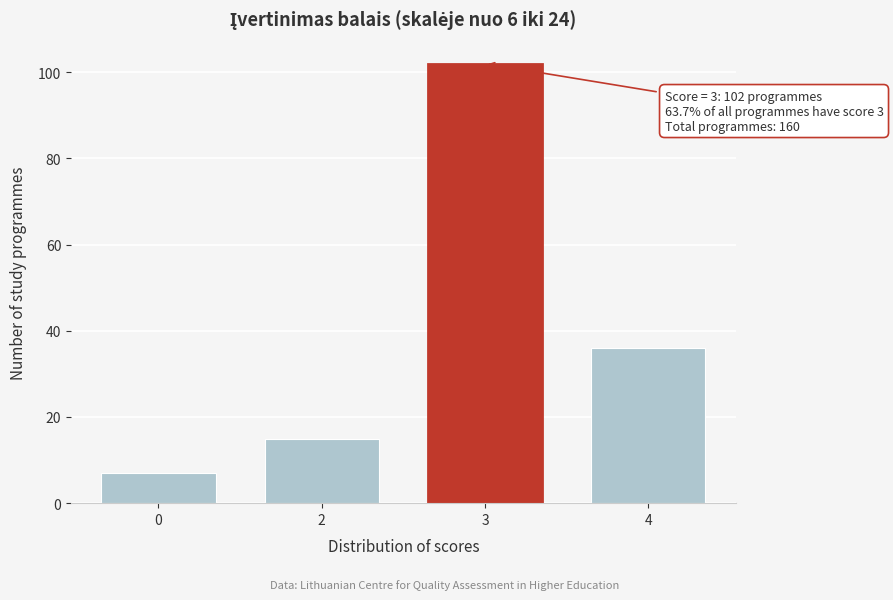

Reading left to right, list all the values displayed in this chart.

0=7	2=15	3=102	4=36